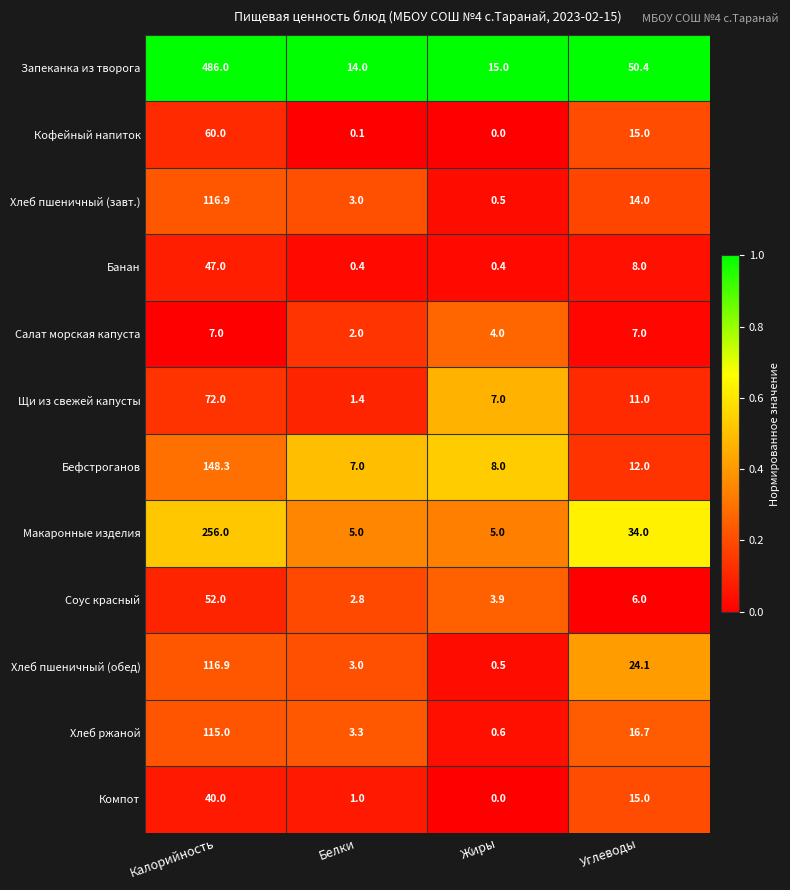

True or false: Банан has a value of 8.0 at Углеводы.

True